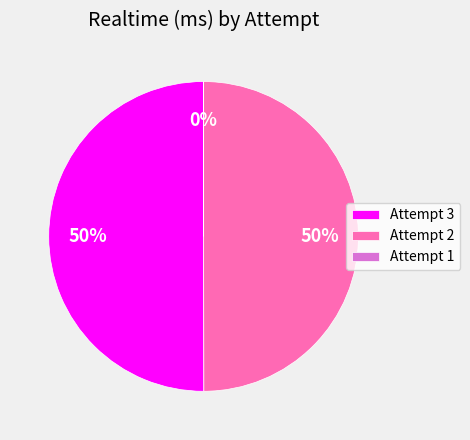

True or false: Attempt 3 accounts for 36% of the total.

False